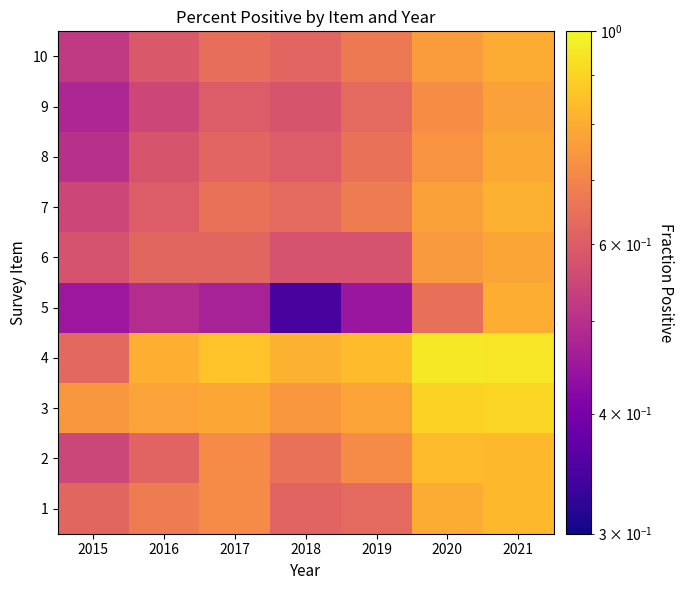

Which label corresponds to the largest value in the chart?

2020